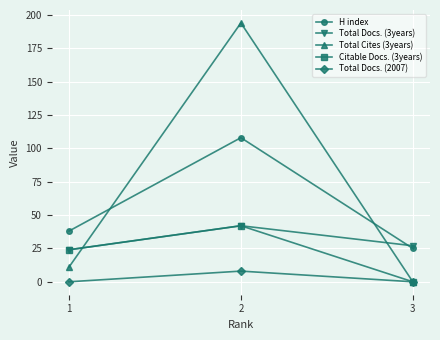

At which category is the sum across all series the highest?

2